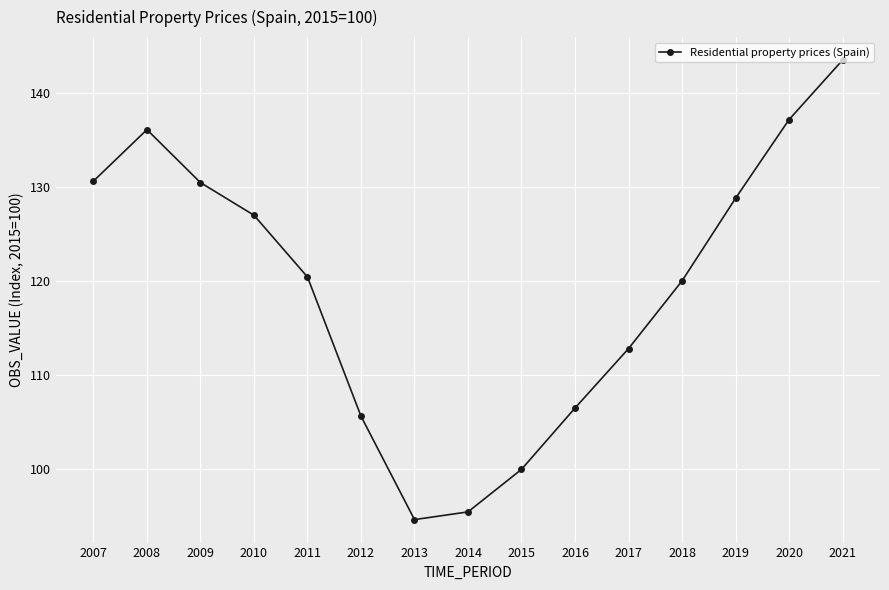

What is the smallest value displayed?

94.7